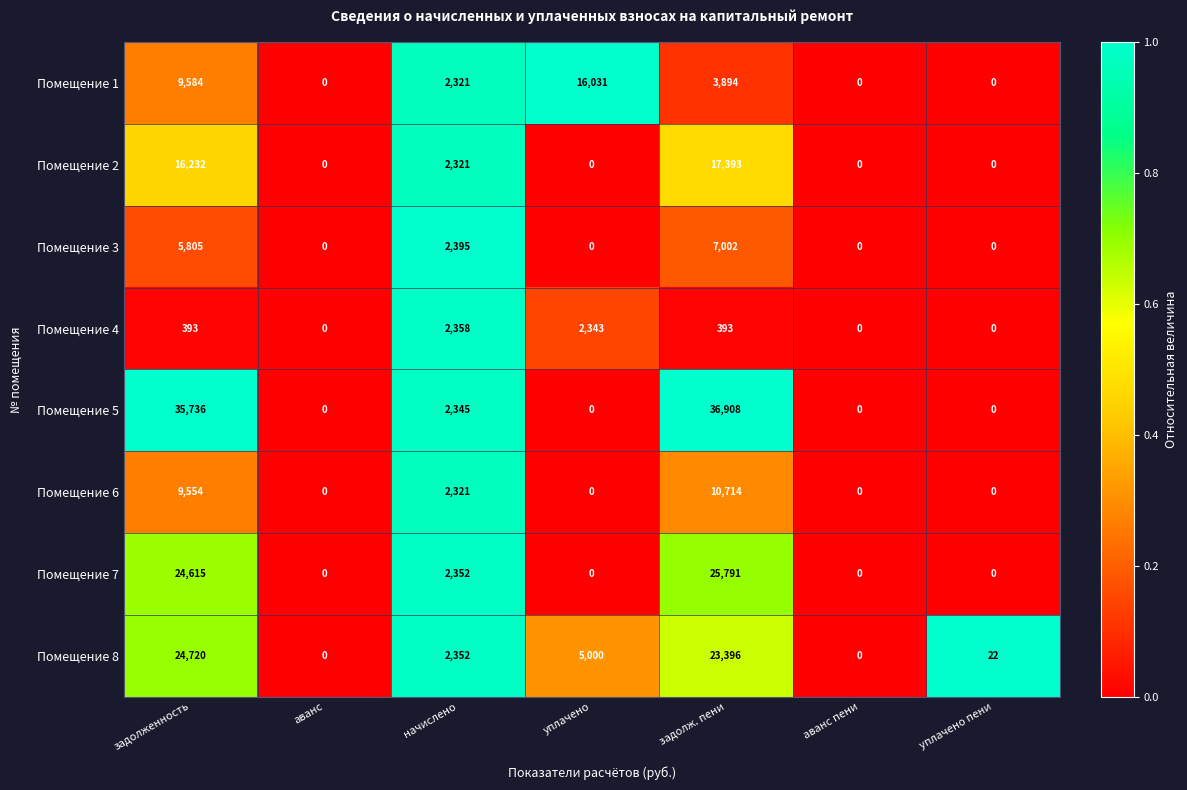

True or false: Помещение 8 has a value of 24720 at задолженность.

True